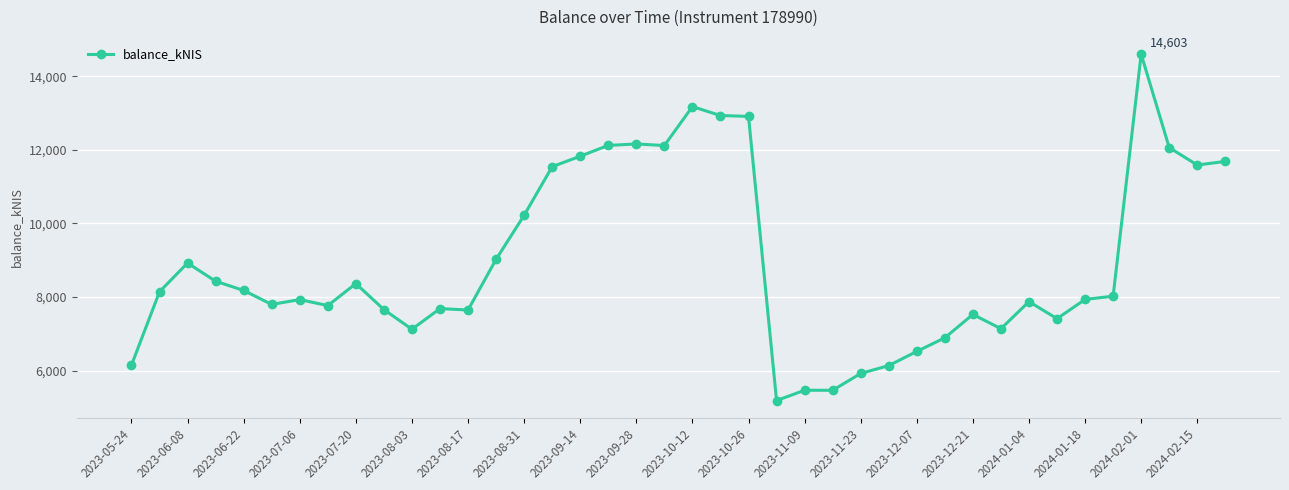

What is the maximum value shown in the chart?

14602.6